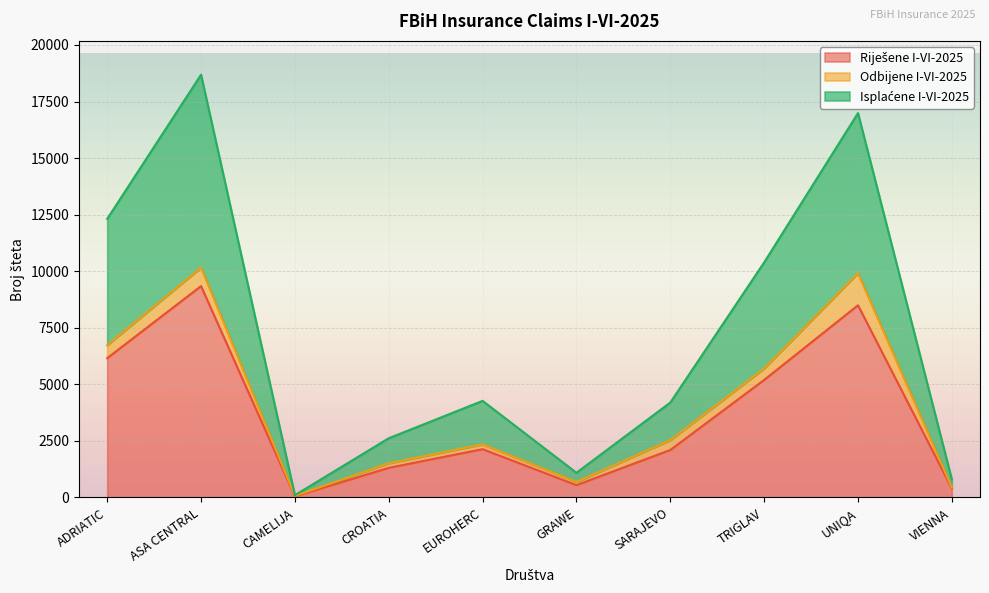

What is the difference between the highest and lowest values at CROATIA?

1309